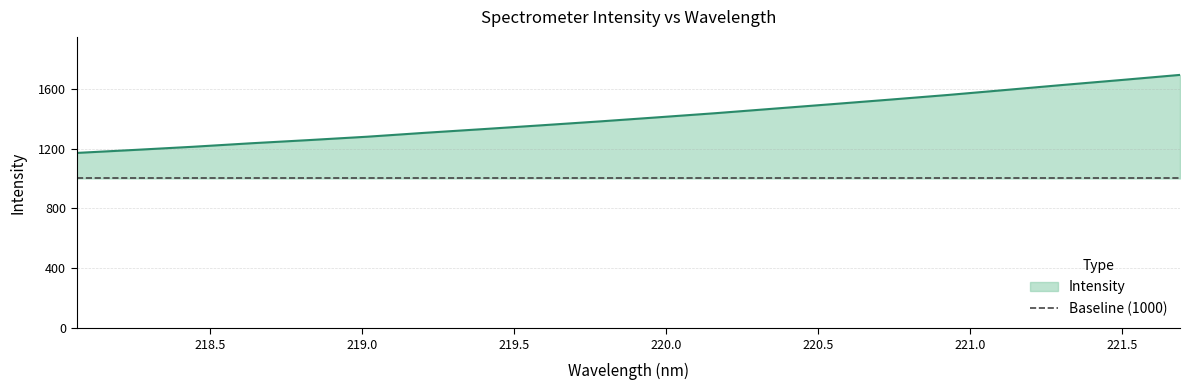

Does the chart have visible grid lines?

Yes